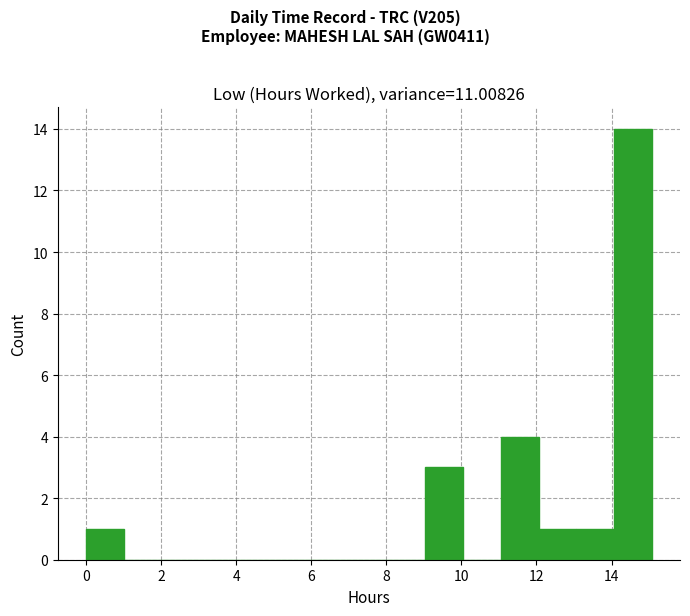

Reading left to right, list every bar in this chart as the range it spans on the x-axis followed by its height. Neither the bar edges nor the heights are printed on the chart, so give them approximately, as read against the axes.

0 to 1: 1
1 to 2: 0
2 to 3: 0
3 to 4: 0
4 to 5: 0
5 to 6: 0
6 to 7: 0
7 to 8: 0
8 to 9: 0
9 to 10: 3
10 to 11: 0
11 to 12: 4
12 to 13: 1
13 to 14: 1
14 to 15: 14